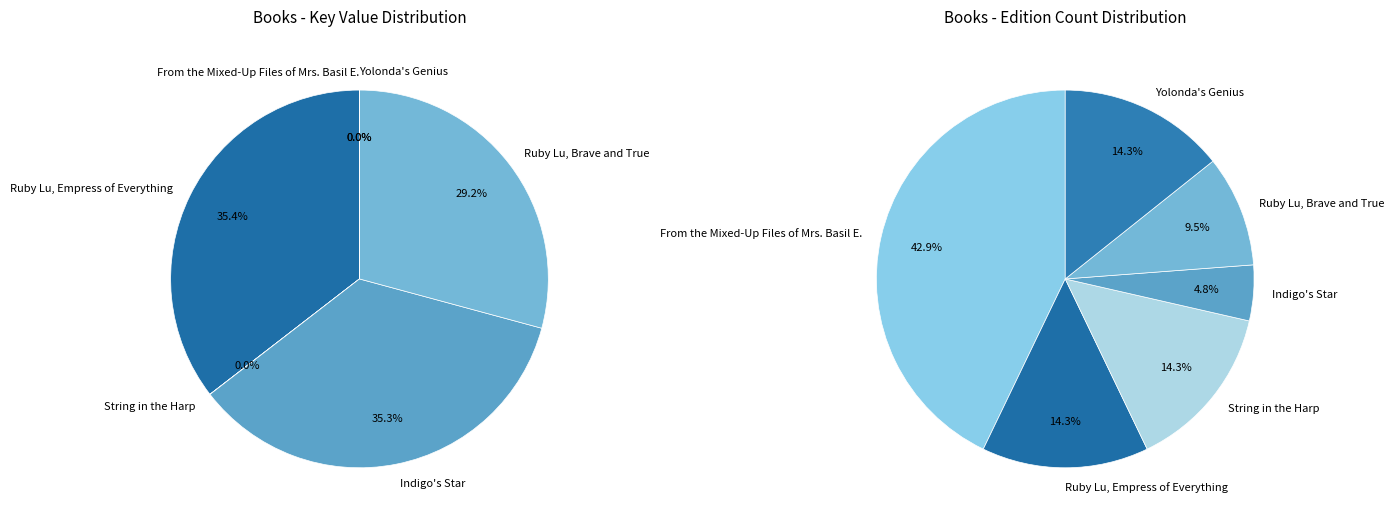

How many slices are in this pie chart?

6